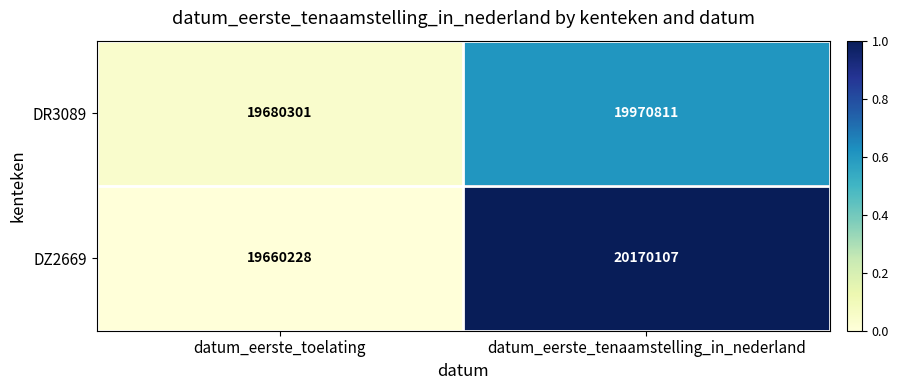

List the series in order of their peak value, highest first.

DZ2669, DR3089